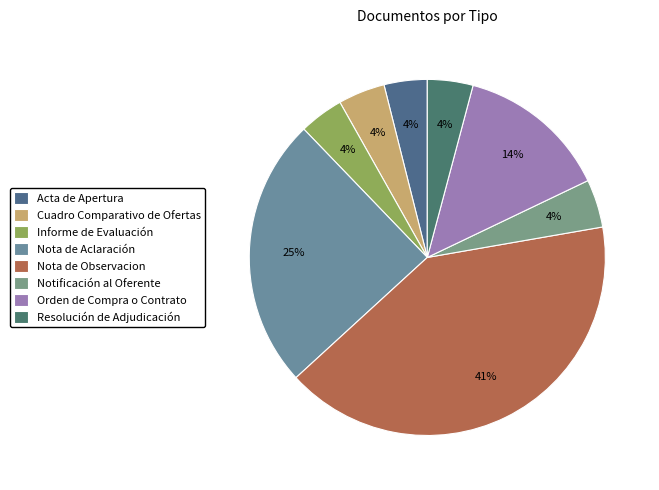

To the nearest percent, what is the difference between the Resolución de Adjudicación and Orden de Compra o Contrato slice percentages?

10%